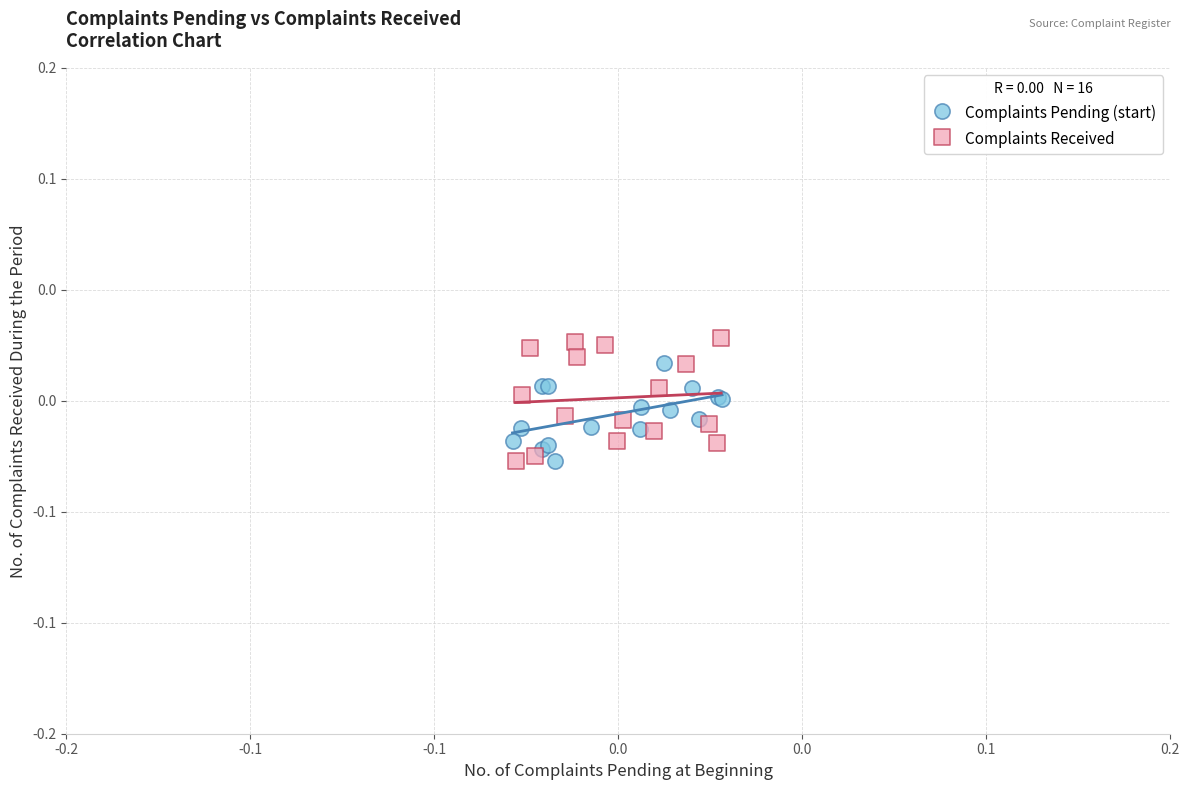

What are all the series names shown in the legend?

Complaints Pending (start), Complaints Received